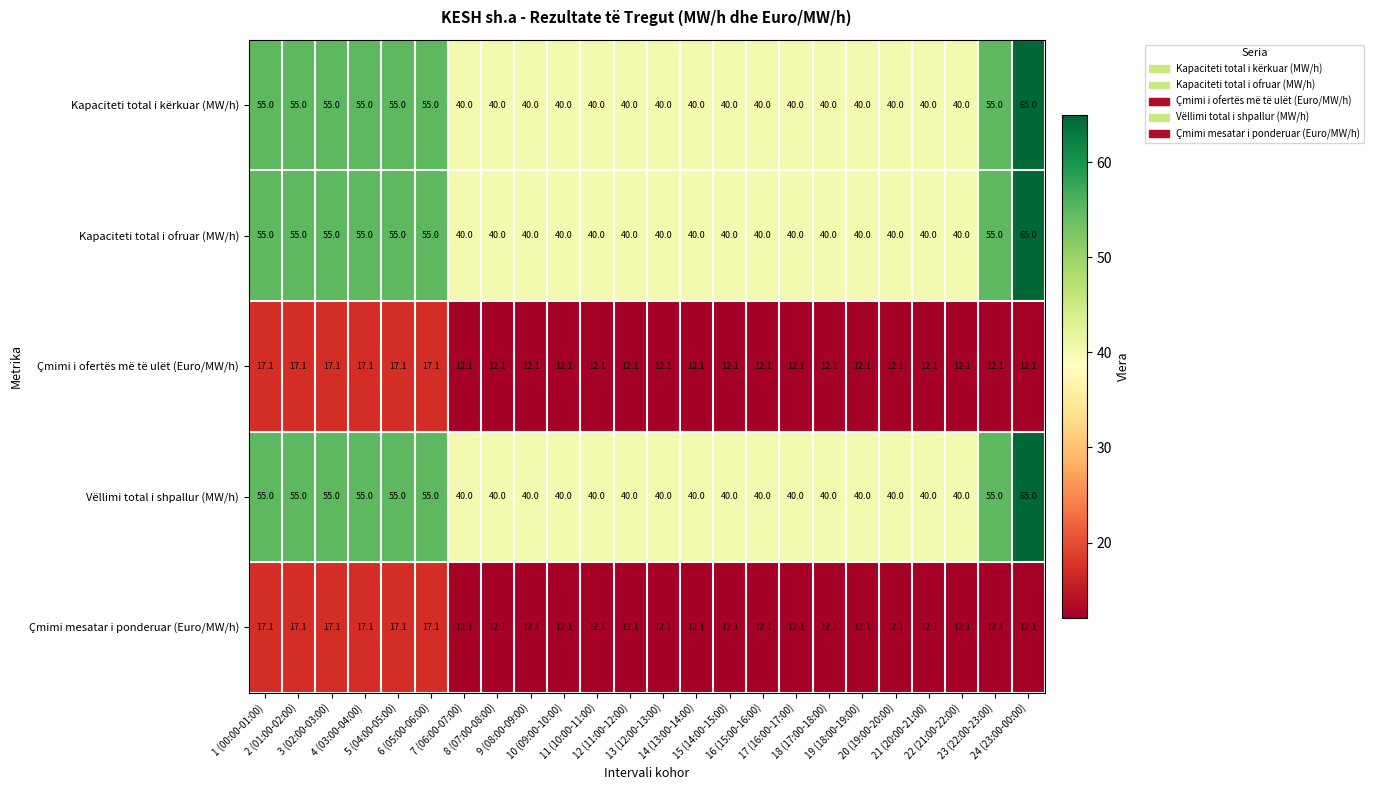

What is the total value across all series at 10 (09:00-10:00)?

144.2